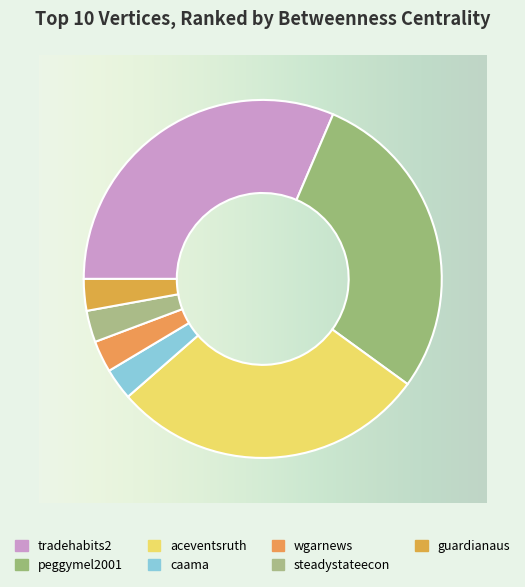

How many segments does this pie chart have?

7